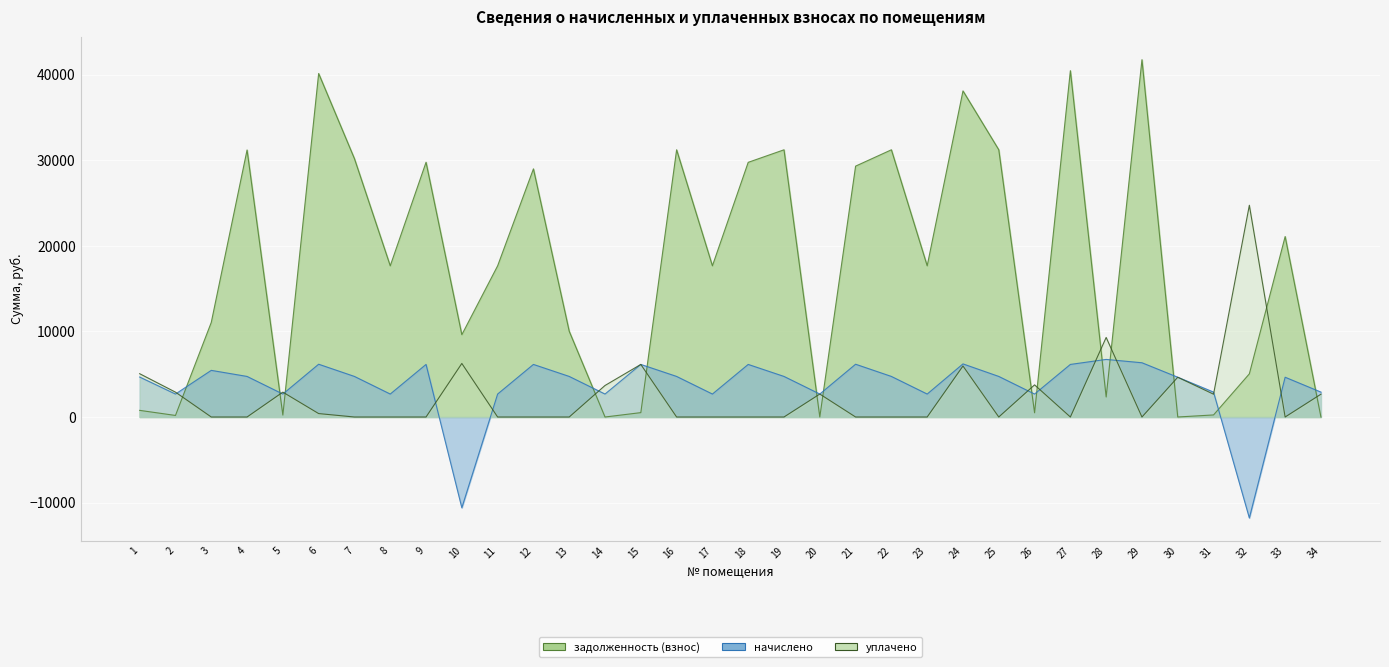

Reading left to right, transcribe all the data shown in this chart.

задолженность (взнос): 776.1	182.4	11057.1	31215.9	223.6	40157.7	30197.9	17674.1	29779.9	9622.9	17674.1	29007.8	10022.9	0.0	512.2	31237.9	17674.1	29772.0	31237.9	0.0	29328.9	31237.9	17674.1	38121.9	31237.9	492.7	40486.0	2339.3	41770.3	0.4	242.4	5045.0	21098.6	0.0
начислено: 4672.2	2683.2	5452.2	4742.4	2683.2	6169.8	4742.4	2683.2	6146.4	-10612.0	2683.2	6146.4	4742.4	2683.2	6146.4	4742.4	2683.2	6146.4	4742.4	2683.2	6169.8	4742.4	2683.2	6208.8	4742.4	2683.2	6146.4	6731.4	6341.4	4648.8	2909.4	-11804.1	4648.8	2909.4
уплачено: 5061.4	2906.8	0.0	0.0	2907.1	400.0	0.0	0.0	0.0	6260.6	0.0	0.0	0.0	3684.4	6146.4	0.0	0.0	0.0	0.0	2682.8	0.0	0.0	0.0	5960.8	0.0	3756.0	0.0	9300.6	0.0	4648.4	2666.9	24754.0	0.0	2666.9